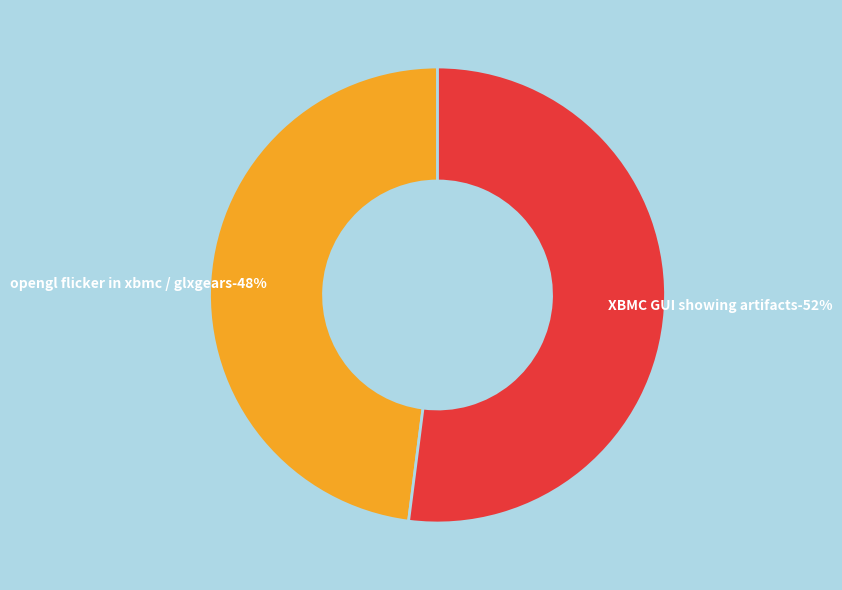

How many slices are in this pie chart?

2